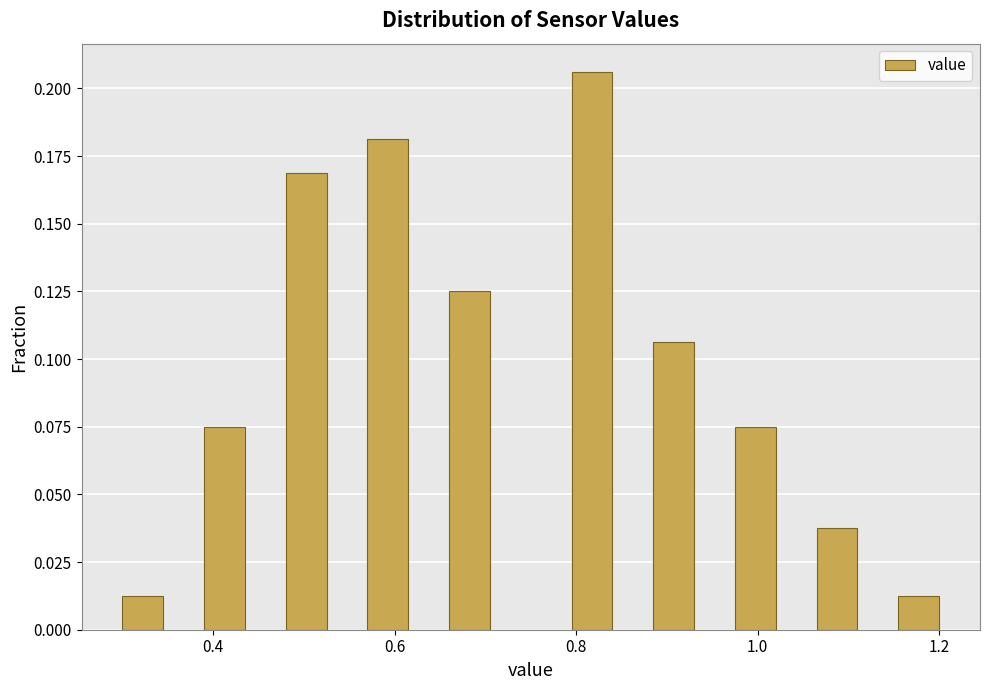

Read against the x-axis, roughly where is the centre of the tallest bar?

0.82